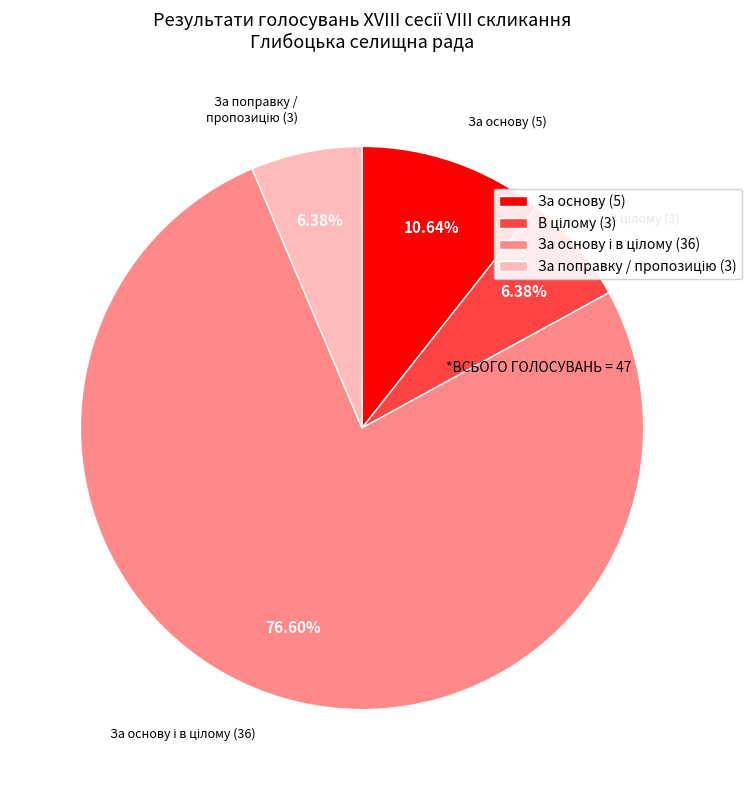

Does any single category account for the majority?

Yes